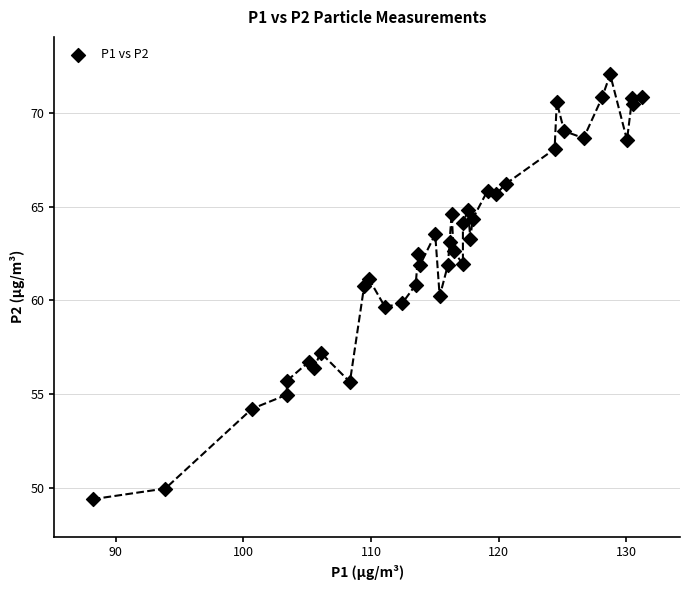

What is the range of X values (max minus min)?

43.0